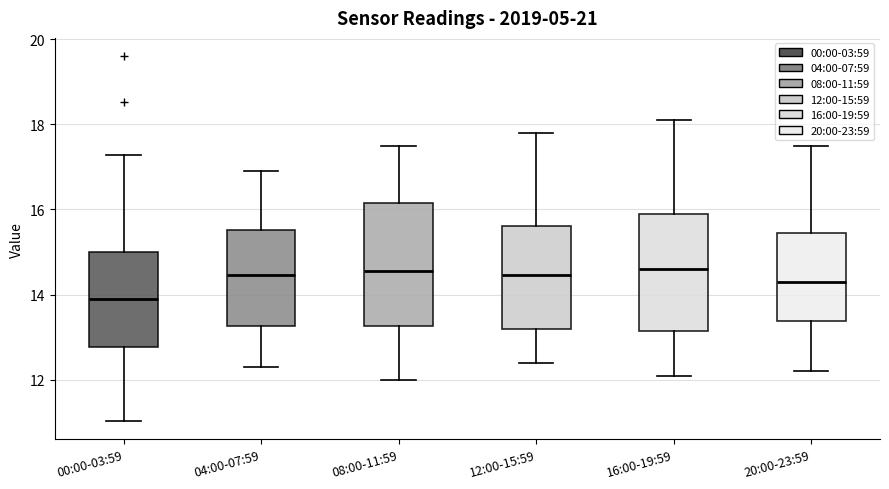

Reading left to right, read every box against the y-axis: the position of its median line, the range the box covers, and the ends of its whiskers. The values are not printed on the chart, so give them approximately, as read against the axis.

00:00-03:59: median 14.0, box 12.8 to 15.0, whiskers 11.0 to 17.2
04:00-07:59: median 14.4, box 13.2 to 15.6, whiskers 12.4 to 17.0
08:00-11:59: median 14.6, box 13.2 to 16.2, whiskers 12.0 to 17.6
12:00-15:59: median 14.4, box 13.2 to 15.6, whiskers 12.4 to 17.8
16:00-19:59: median 14.6, box 13.2 to 16.0, whiskers 12.2 to 18.2
20:00-23:59: median 14.4, box 13.4 to 15.4, whiskers 12.2 to 17.6